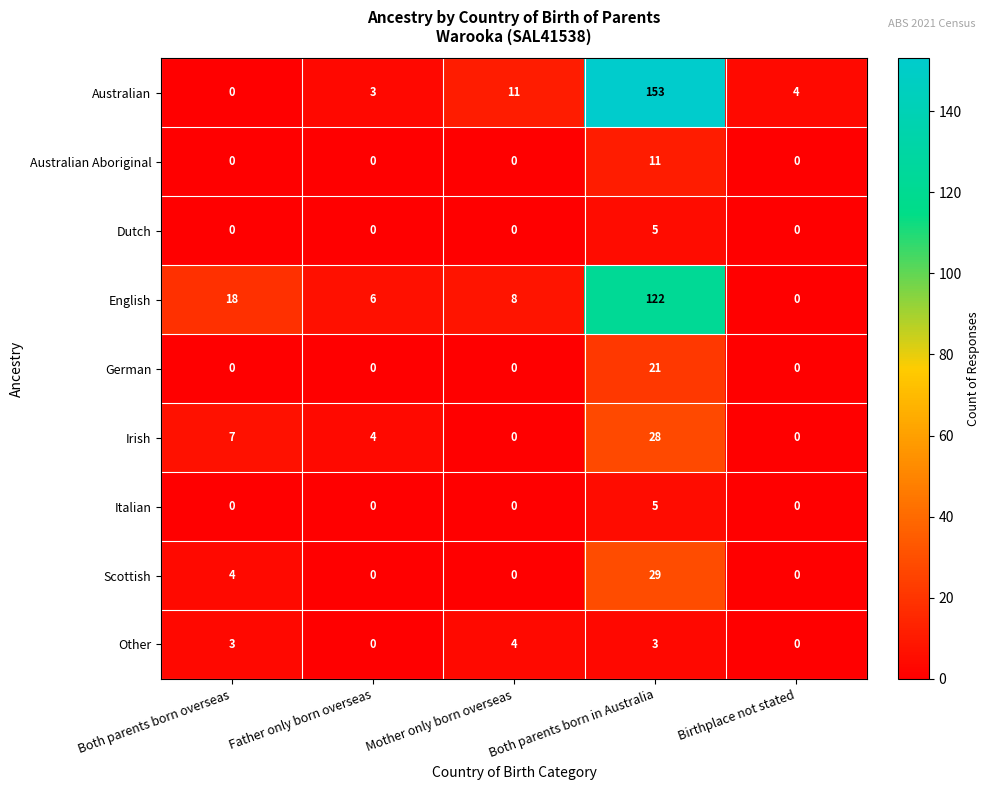

Which series has the largest total across all categories?

Australian